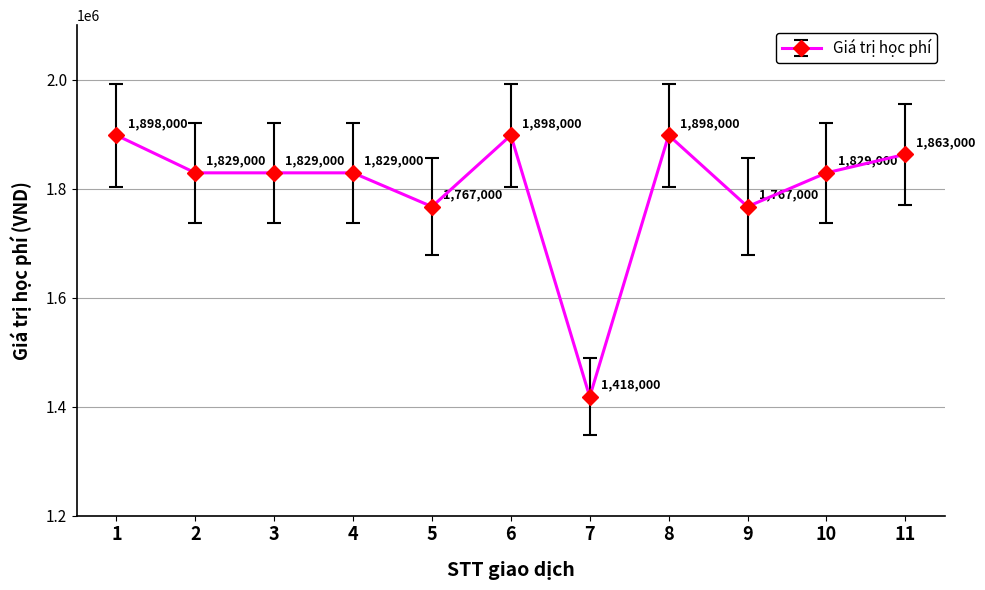

True or false: the data shows 2705982 at 2.

False